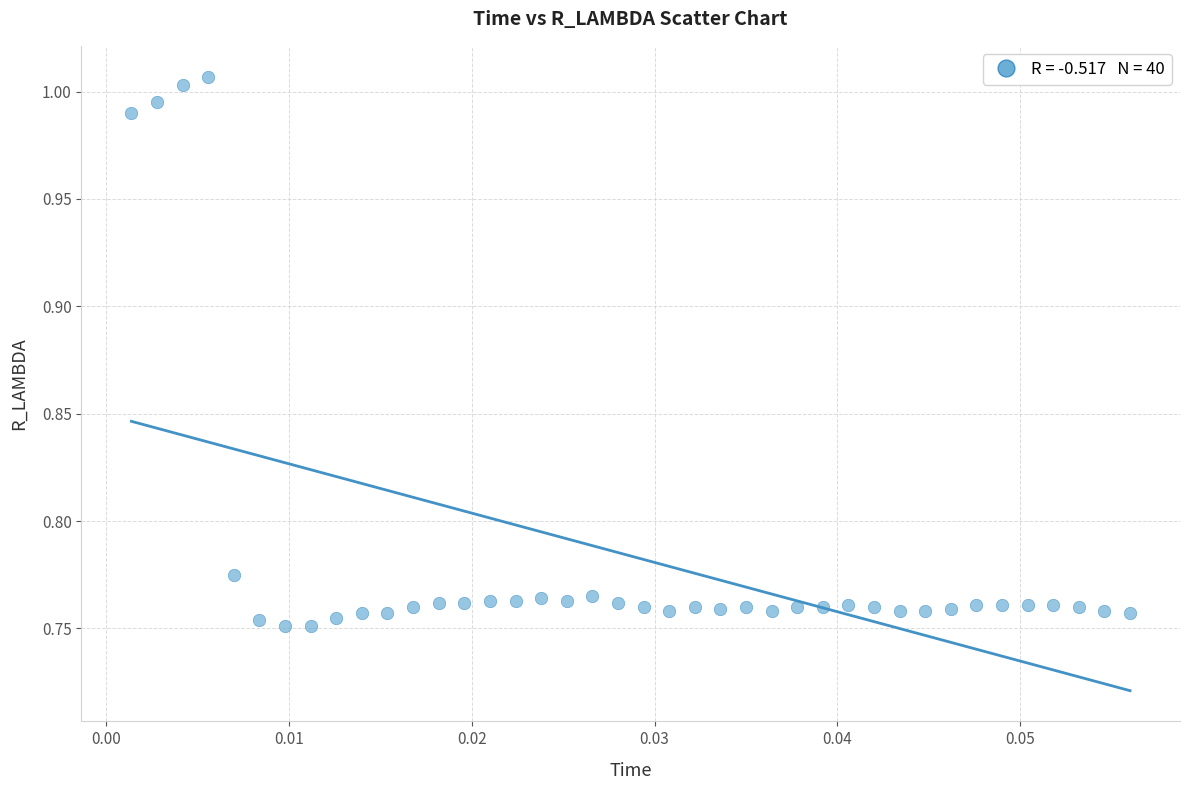

What is the range of Y values (max minus min)?

0.3